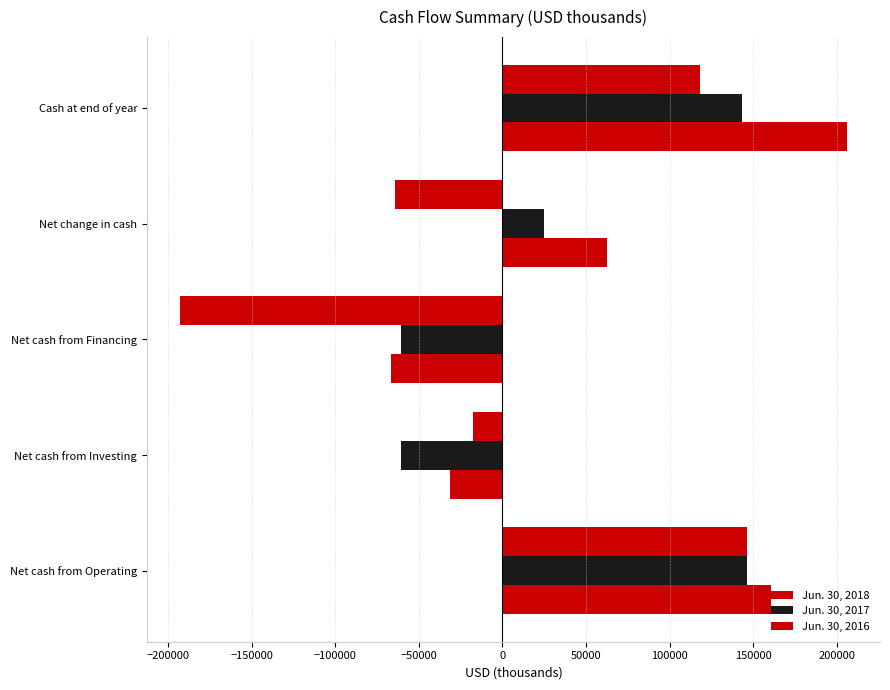

How many data points does each series have?

5